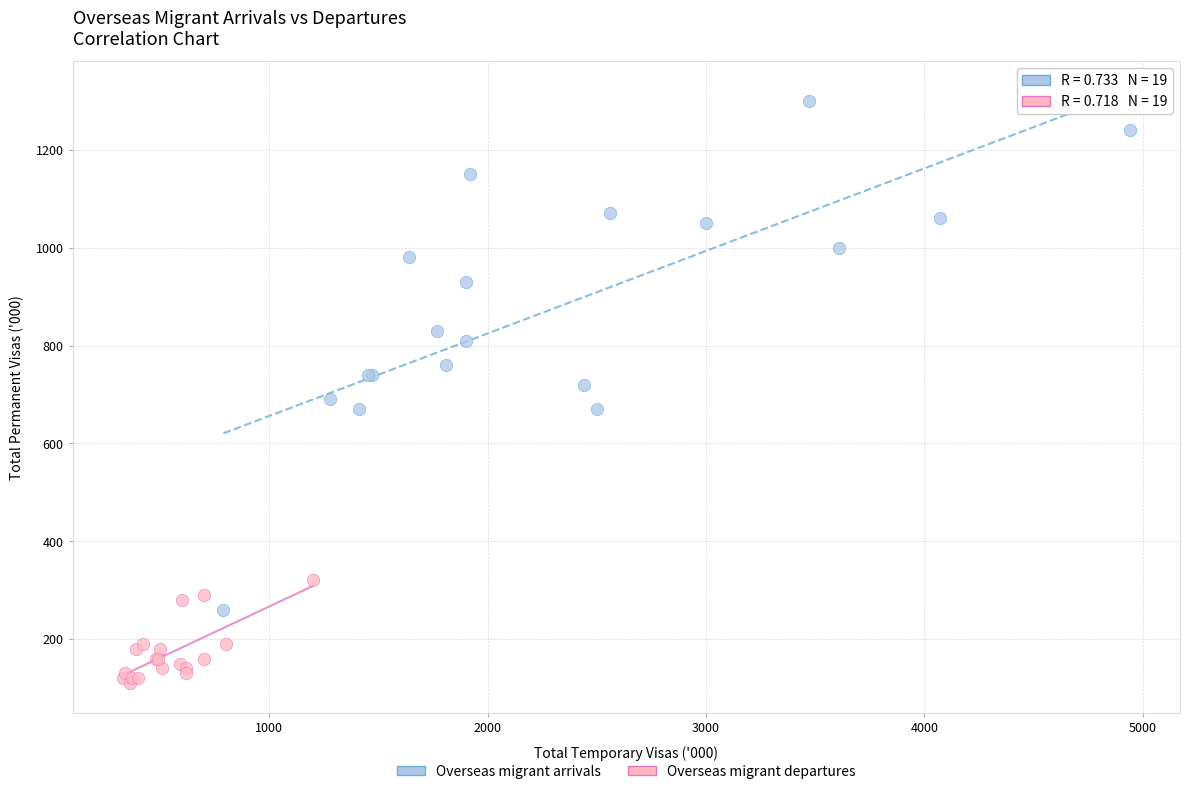

Which series contains the highest Y value?

Overseas migrant arrivals